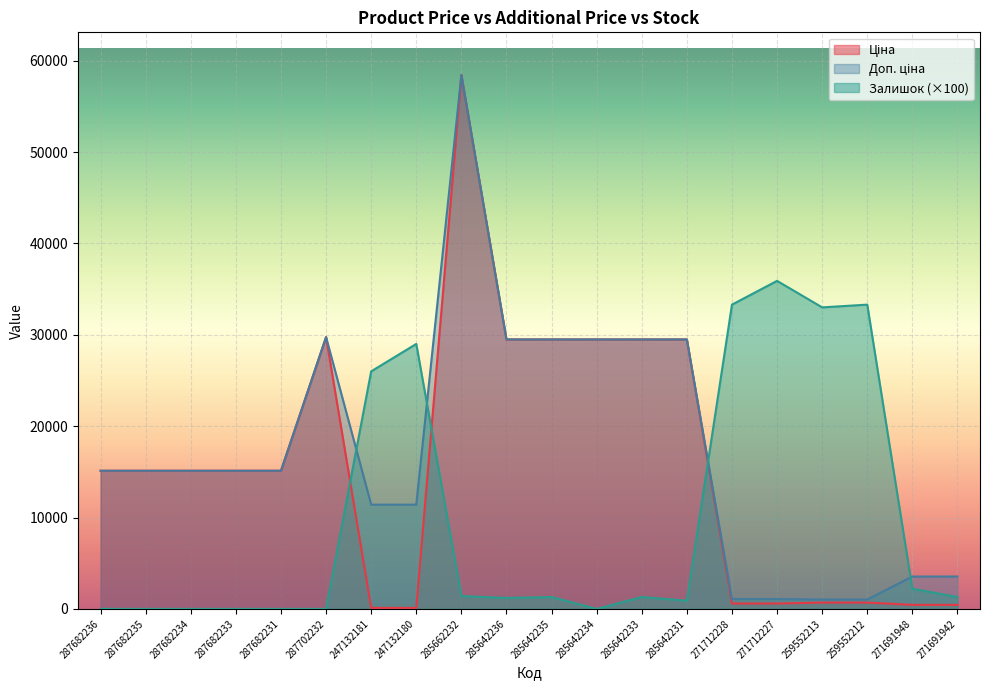

Which has a higher value, 285642233 or 259552212?

285642233